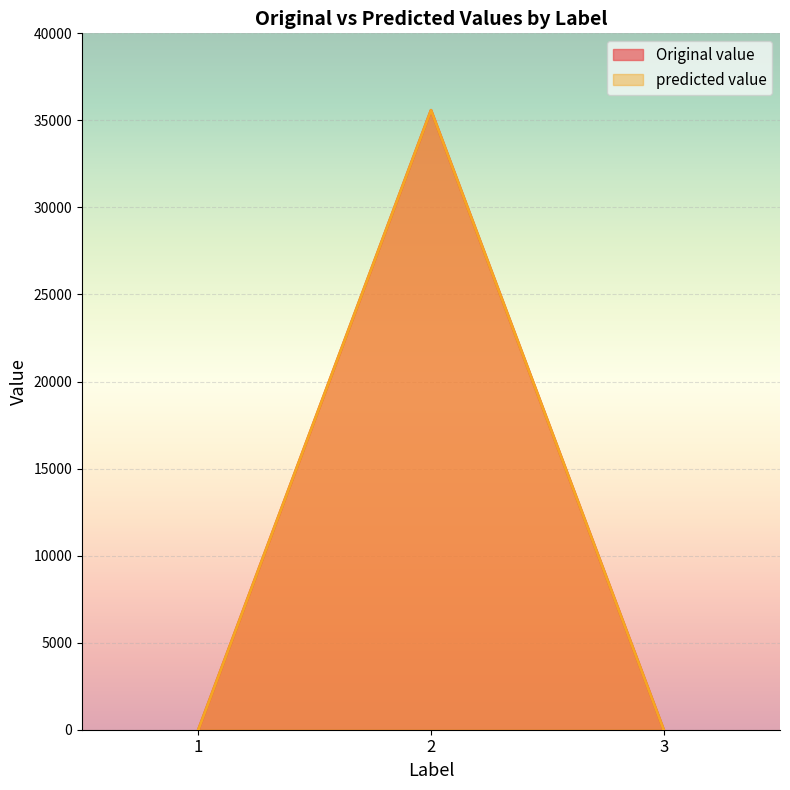

Rank the series at 2 from lowest to highest value.

Original value, predicted value